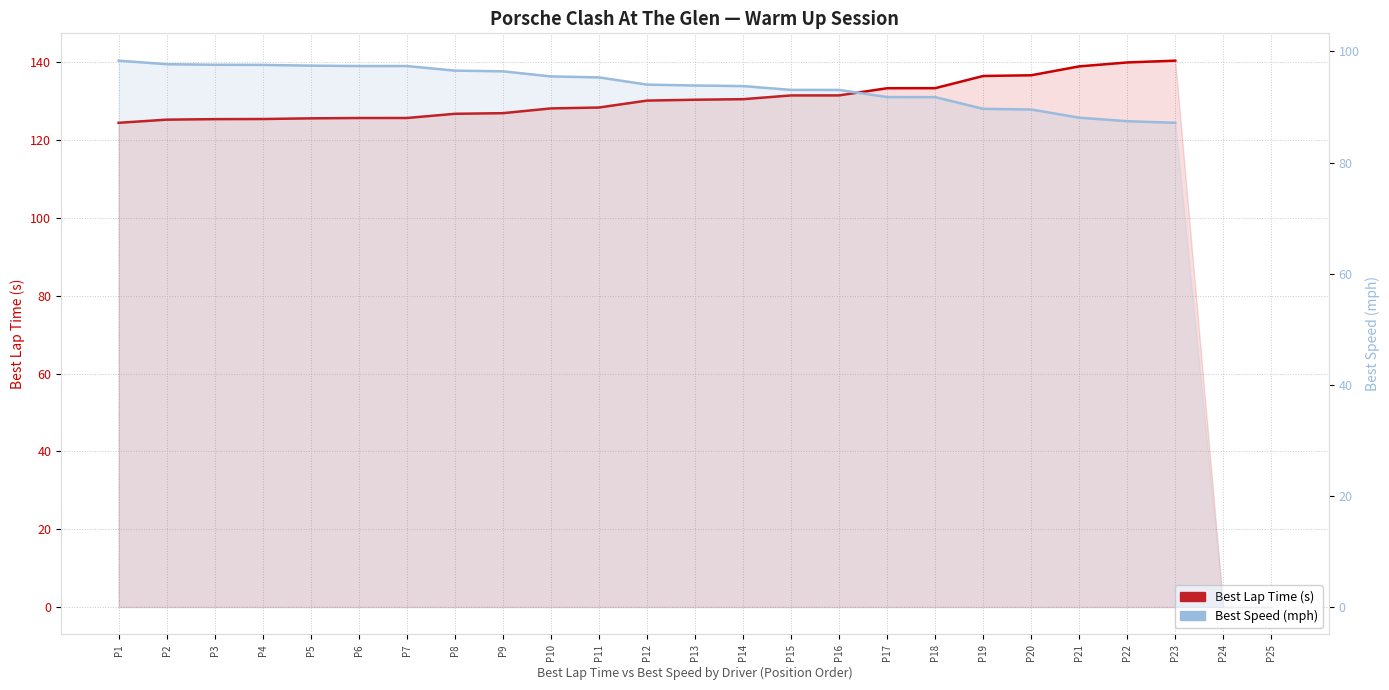

What is the value of the Best Speed (mph) point at the 16th from the left?

93.1